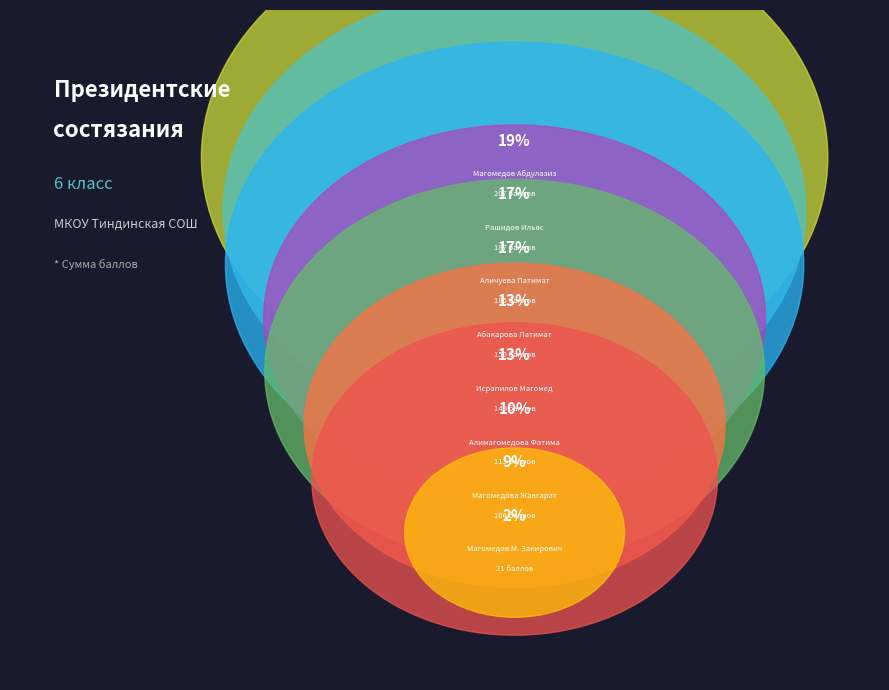

Is it true that Алимагомедова Фатима is 10% of the pie?

True